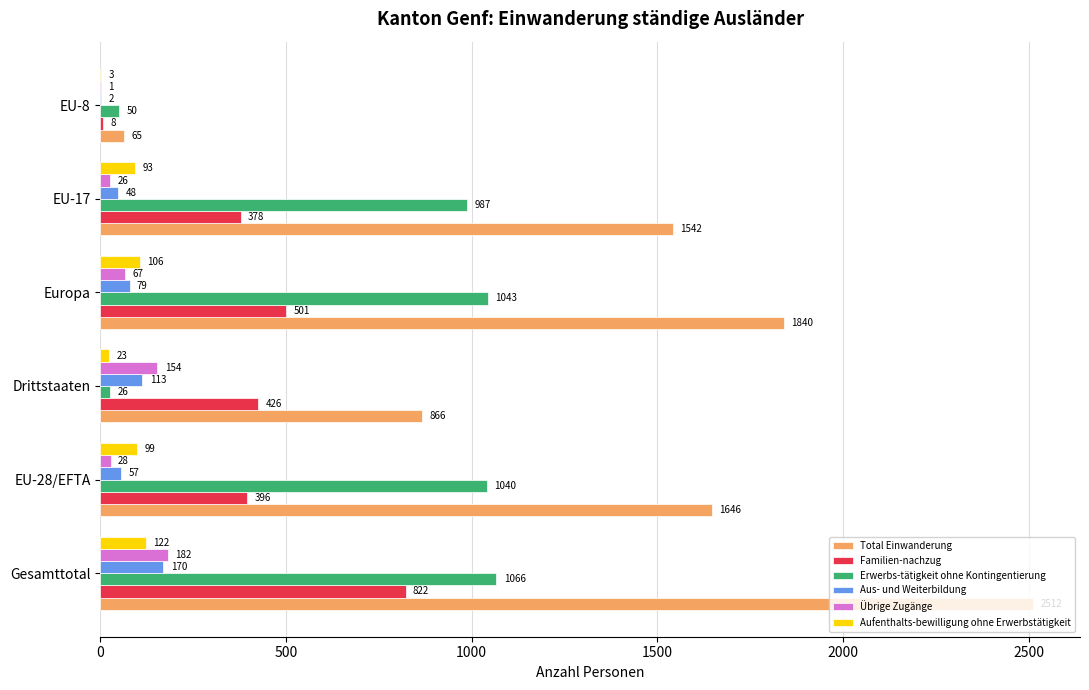

Between Drittstaaten and Europa, which series saw the biggest shift?

Erwerbs-tätigkeit ohne Kontingentierung